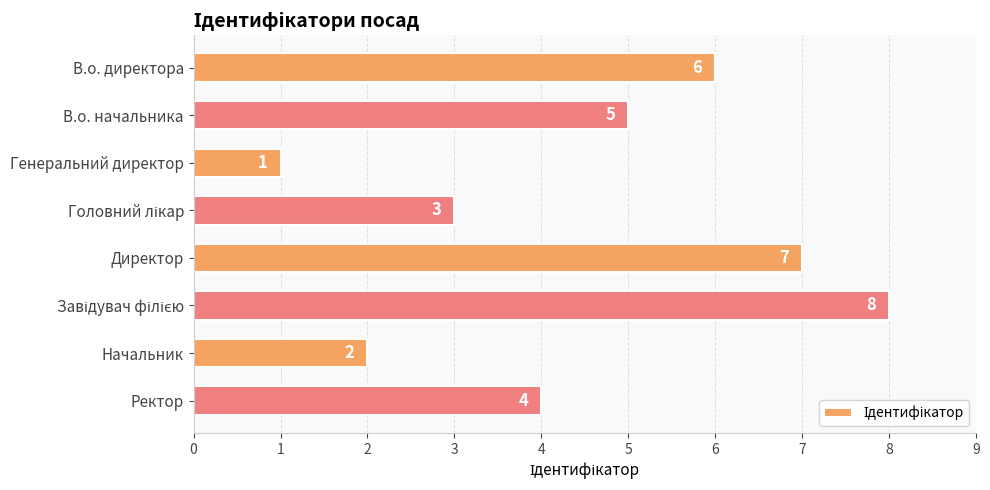

Reading top to bottom, extract all data points from this chart.

6	5	1	3	7	8	2	4